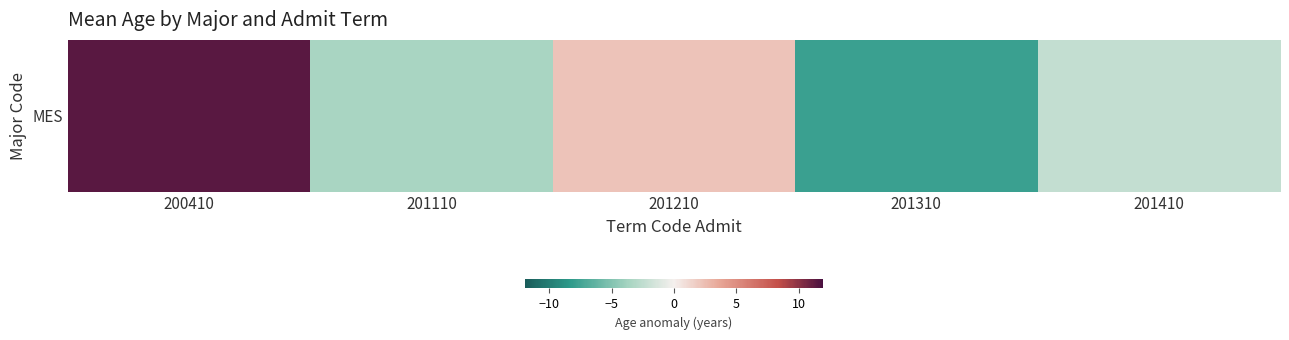

Reading left to right, list all the values displayed in this chart.

200410=11.5	201110=-3.5	201210=2.2	201310=-7.8	201410=-2.3